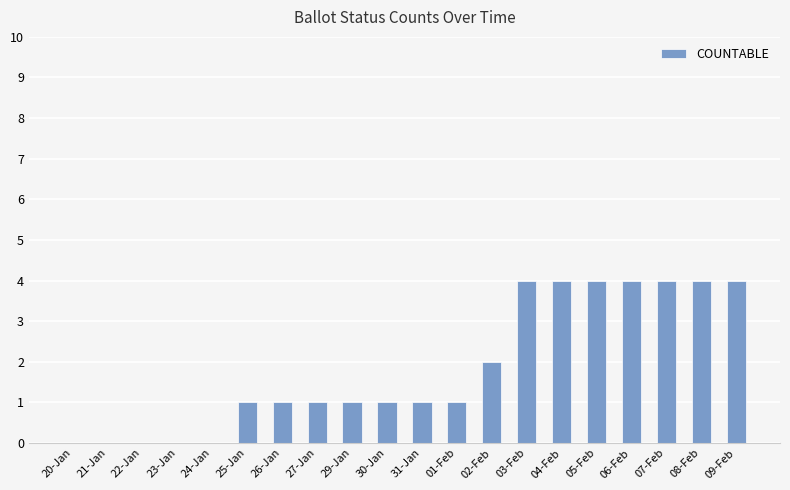

The chart shows a value of 6 at 06-Feb. True or false?

False